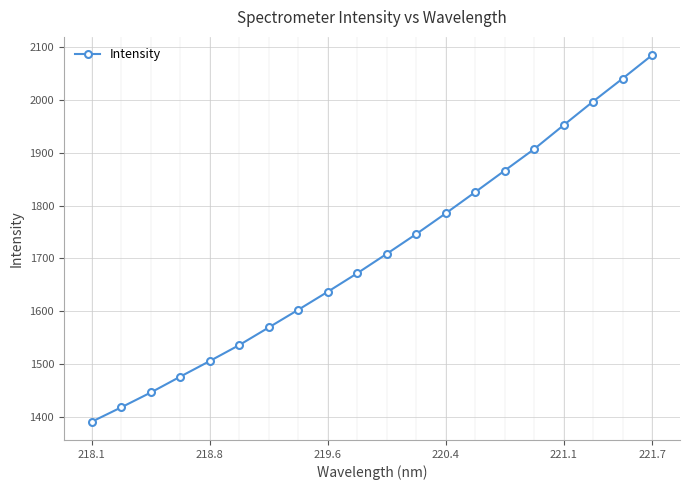

What is the difference between the maximum and minimum values?

694.3